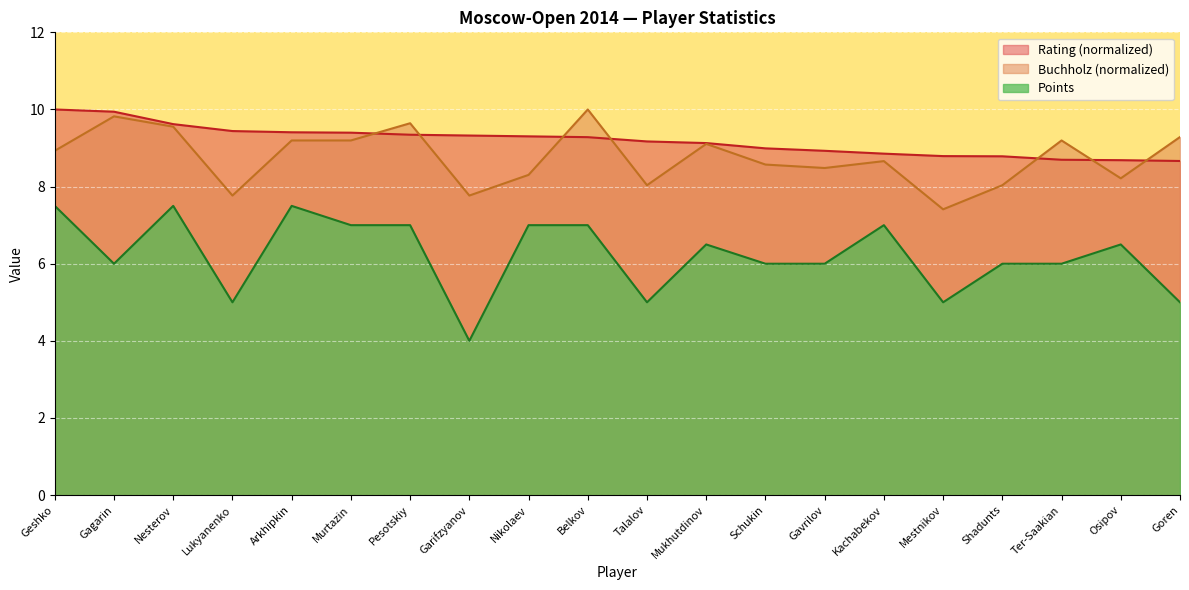

Reading left to right, list all the values displayed in this chart.

Points: Geshko=7.5	Gagarin=6.0	Nesterov=7.5	Lukyanenko=5.0	Arkhipkin=7.5	Murtazin=7.0	Pesotskiy=7.0	Garifzyanov=4.0	Nikolaev=7.0	Belkov=7.0	Talalov=5.0	Mukhutdinov=6.5	Schukin=6.0	Gavrilov=6.0	Kachabekov=7.0	Mestnikov=5.0	Shadunts=6.0	Ter-Saakian=6.0	Osipov=6.5	Goren=5.0
Buchholz: Geshko=8.9	Gagarin=9.8	Nesterov=9.6	Lukyanenko=7.8	Arkhipkin=9.2	Murtazin=9.2	Pesotskiy=9.6	Garifzyanov=7.8	Nikolaev=8.3	Belkov=10.0	Talalov=8.0	Mukhutdinov=9.1	Schukin=8.6	Gavrilov=8.5	Kachabekov=8.7	Mestnikov=7.4	Shadunts=8.0	Ter-Saakian=9.2	Osipov=8.2	Goren=9.3
Rating: Geshko=10.0	Gagarin=9.9	Nesterov=9.6	Lukyanenko=9.4	Arkhipkin=9.4	Murtazin=9.4	Pesotskiy=9.3	Garifzyanov=9.3	Nikolaev=9.3	Belkov=9.3	Talalov=9.2	Mukhutdinov=9.1	Schukin=9.0	Gavrilov=8.9	Kachabekov=8.9	Mestnikov=8.8	Shadunts=8.8	Ter-Saakian=8.7	Osipov=8.7	Goren=8.7